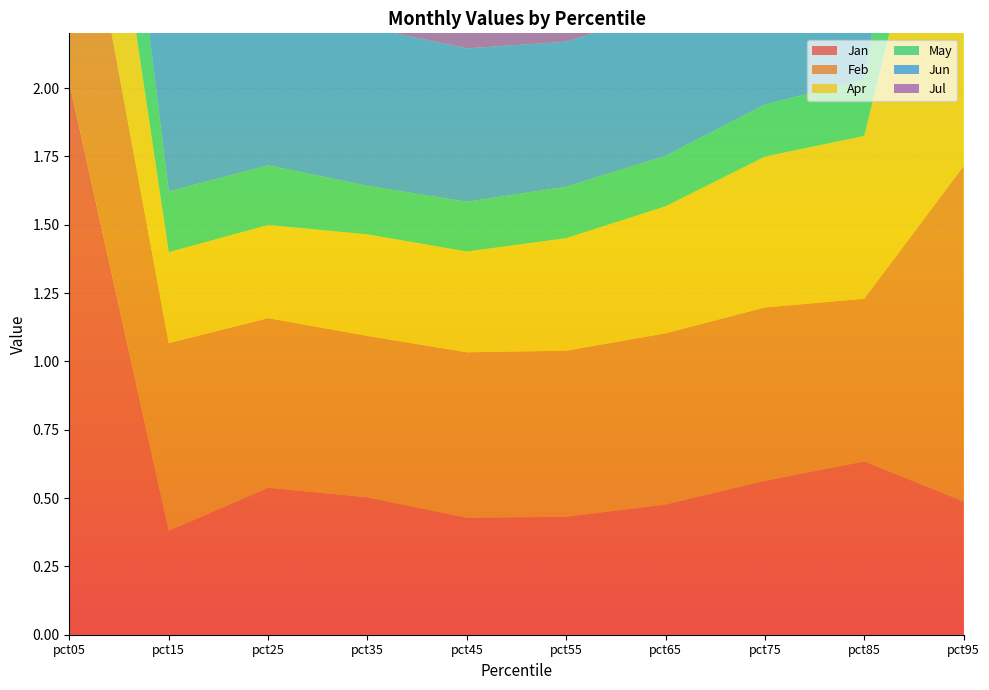

Reading right to left, what are all the values shown in this chart?

Jan: 0.5	0.6	0.6	0.5	0.4	0.4	0.5	0.5	0.4	2.0
Feb: 1.2	0.6	0.6	0.6	0.6	0.6	0.6	0.6	0.7	1.0
Apr: 1.6	0.6	0.6	0.5	0.4	0.4	0.4	0.3	0.3	0.8
May: 0.9	0.2	0.2	0.2	0.2	0.2	0.2	0.2	0.2	0.7
Jun: 0.9	0.6	0.6	0.5	0.5	0.6	0.6	0.6	0.7	0.6
Jul: 0.6	0.6	0.6	0.6	0.6	0.6	0.6	0.6	0.5	1.2